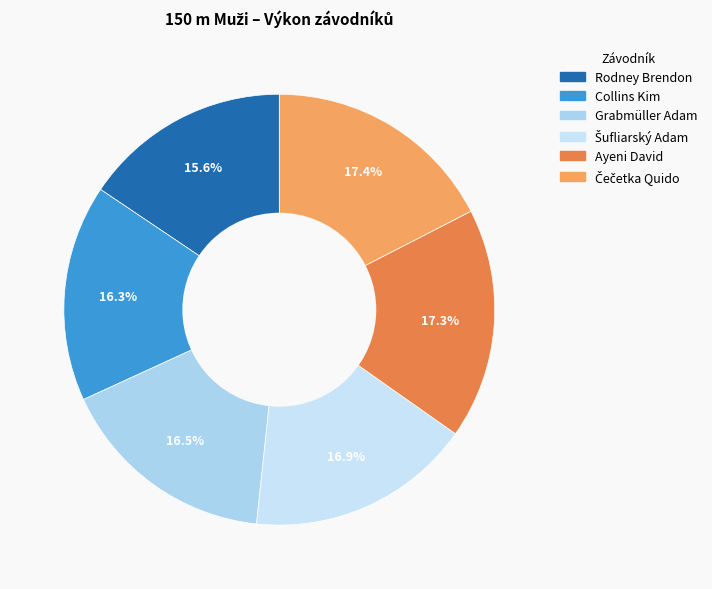

How many slices are in this pie chart?

6